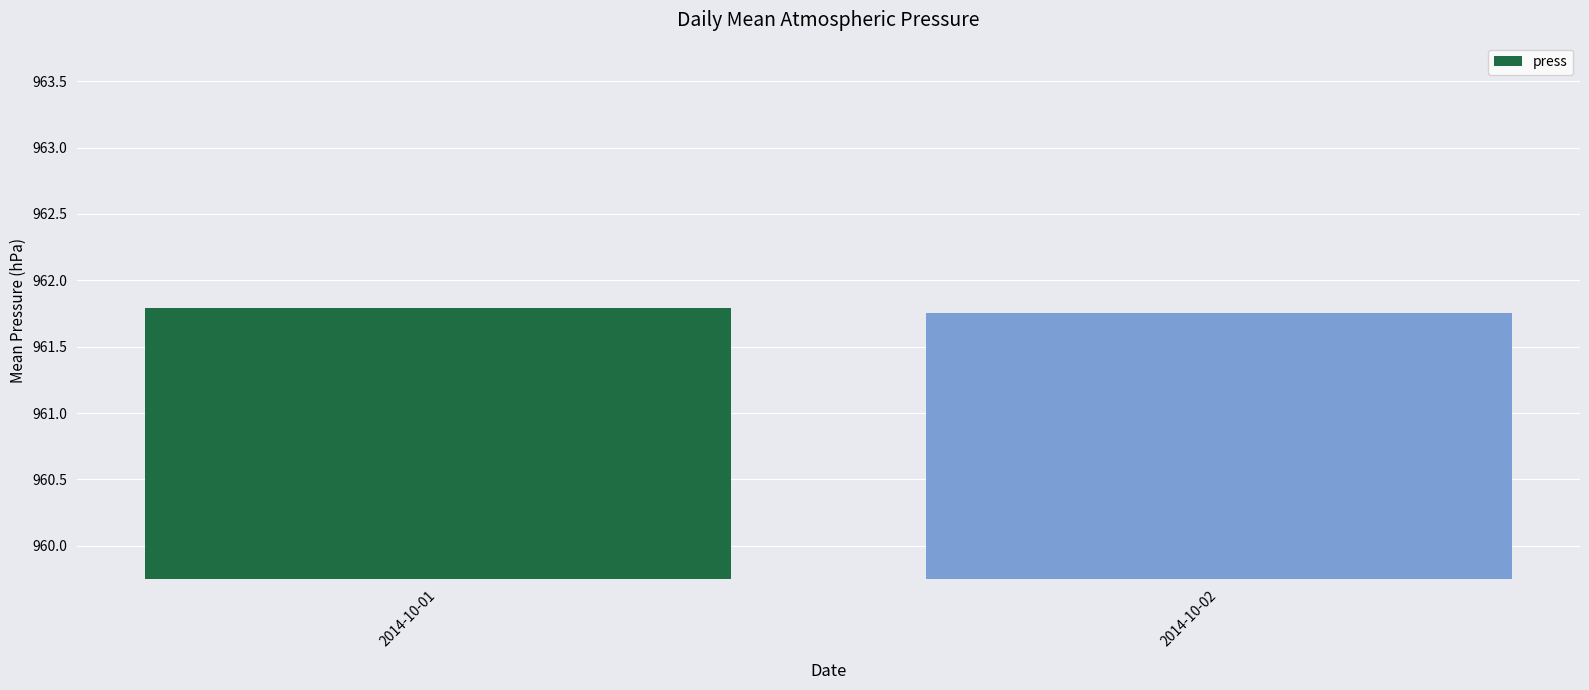

List the labels in order of value, smallest first.

2014-10-02, 2014-10-01